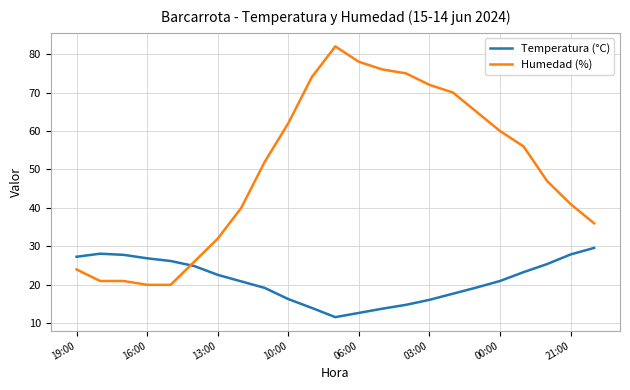

Which series ends up on top after the final intersection of Humedad (%) and Temperatura (°C)?

Humedad (%)